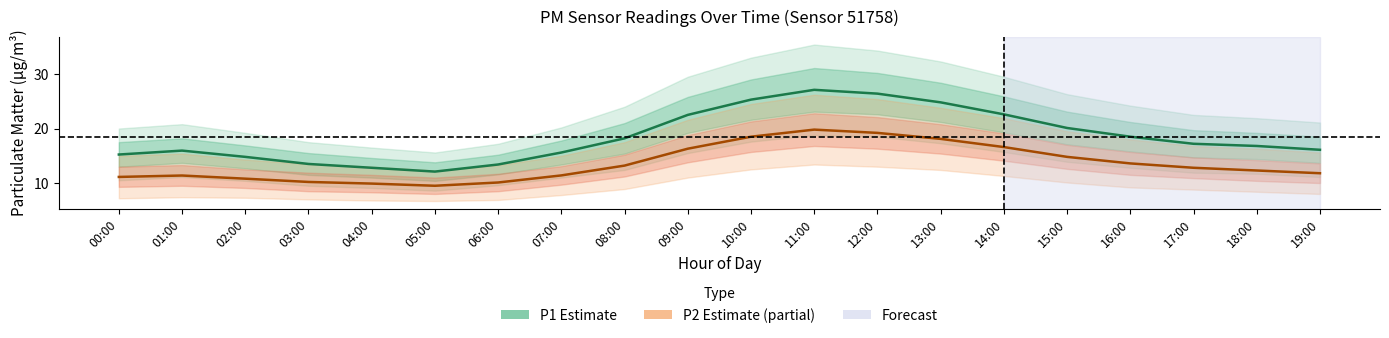

Is it true that P1 (Estimate) equals 23.6 at 06:00?

False